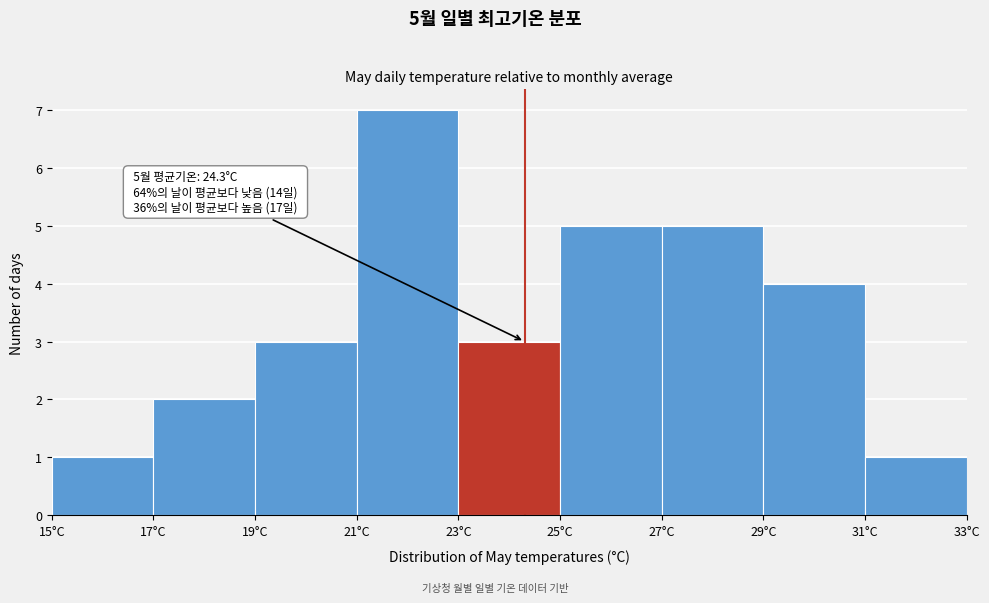

Which range on the x-axis has the tallest bar?

21 to 23